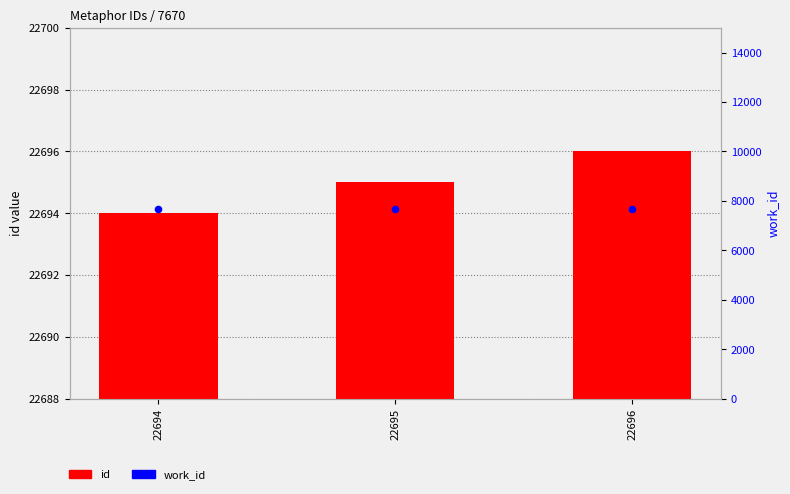

What are all the series names shown in the legend?

id, work_id